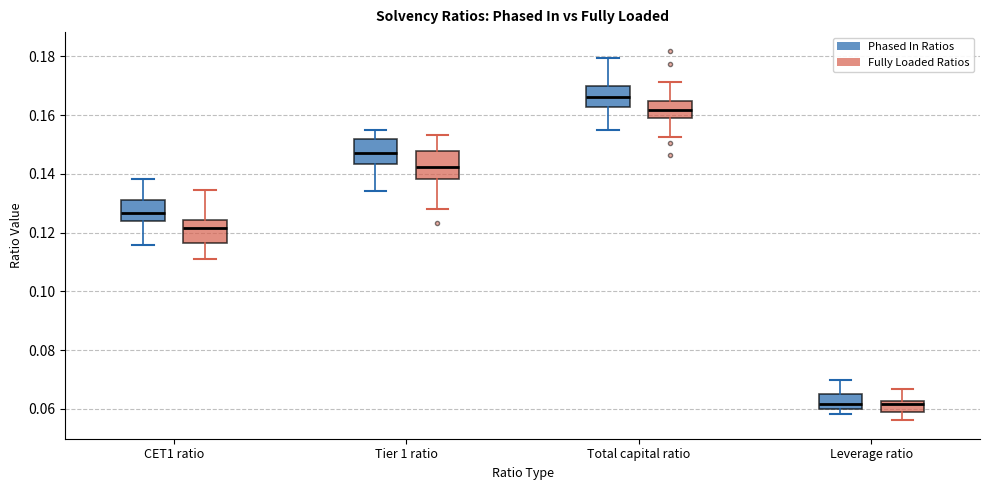

Reading left to right, read every box against the y-axis: the position of its median line, the range the box covers, and the ends of its whiskers. The values are not printed on the chart, so give them approximately, as read against the axis.

CET1 ratio (Phased In Ratios): median 0.126, box 0.124 to 0.132, whiskers 0.116 to 0.138
CET1 ratio (Fully Loaded Ratios): median 0.122, box 0.116 to 0.124, whiskers 0.110 to 0.134
Tier 1 ratio (Phased In Ratios): median 0.148, box 0.144 to 0.152, whiskers 0.134 to 0.154
Tier 1 ratio (Fully Loaded Ratios): median 0.142, box 0.138 to 0.148, whiskers 0.128 to 0.154
Total capital ratio (Phased In Ratios): median 0.166, box 0.162 to 0.170, whiskers 0.154 to 0.180
Total capital ratio (Fully Loaded Ratios): median 0.162, box 0.160 to 0.164, whiskers 0.152 to 0.172
Leverage ratio (Phased In Ratios): median 0.062, box 0.060 to 0.066, whiskers 0.058 to 0.070
Leverage ratio (Fully Loaded Ratios): median 0.062 (just below the box's upper edge), box 0.058 to 0.062, whiskers 0.056 to 0.066